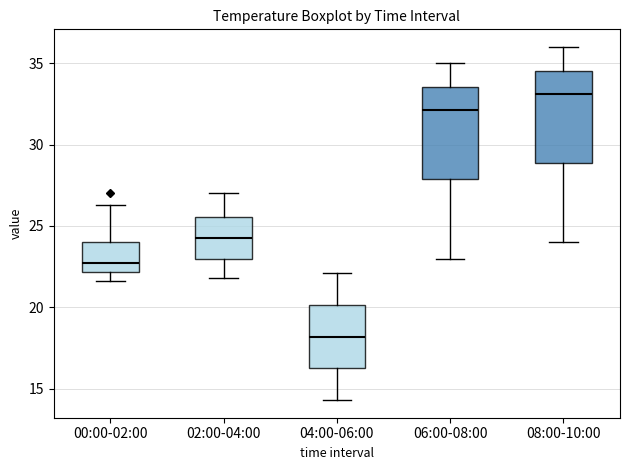

Where does the upper whisker of the box for 04:00-06:00 end on the y-axis? The values are not printed on the chart, so give them approximately, as read against the axis.

22.0